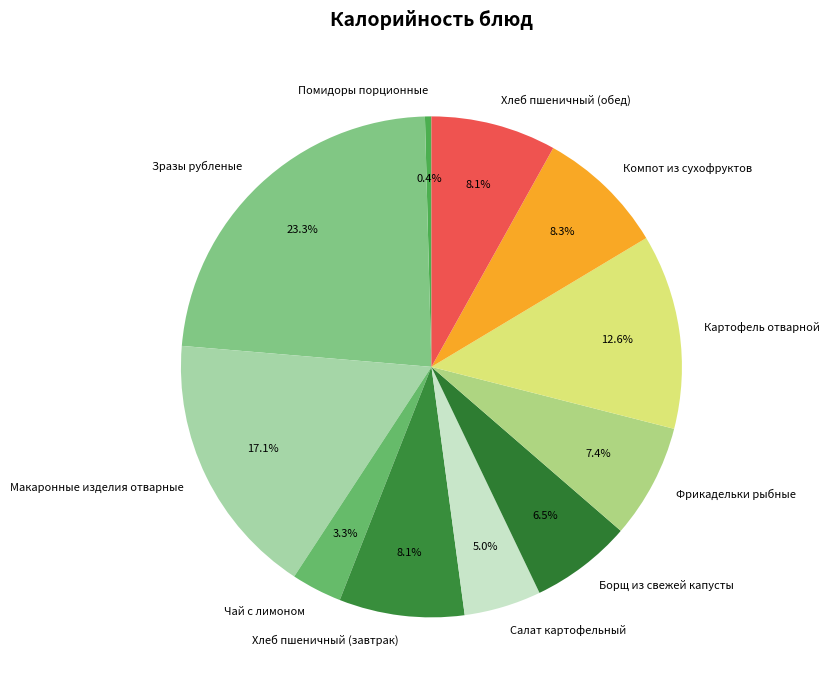

Rank the categories by value from lowest to highest.

Помидоры порционные, Чай с лимоном, Салат картофельный, Борщ из свежей капусты, Фрикадельки рыбные, Хлеб пшеничный (завтрак), Хлеб пшеничный (обед), Компот из сухофруктов, Картофель отварной, Макаронные изделия отварные, Зразы рубленые